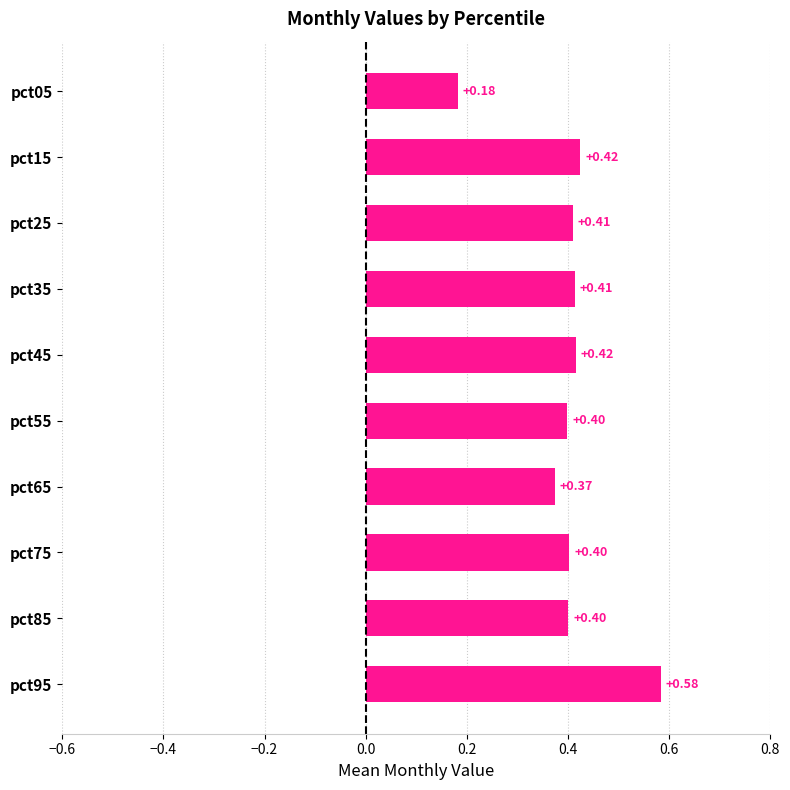

What is the change in value from pct45 to pct95?

+0.2